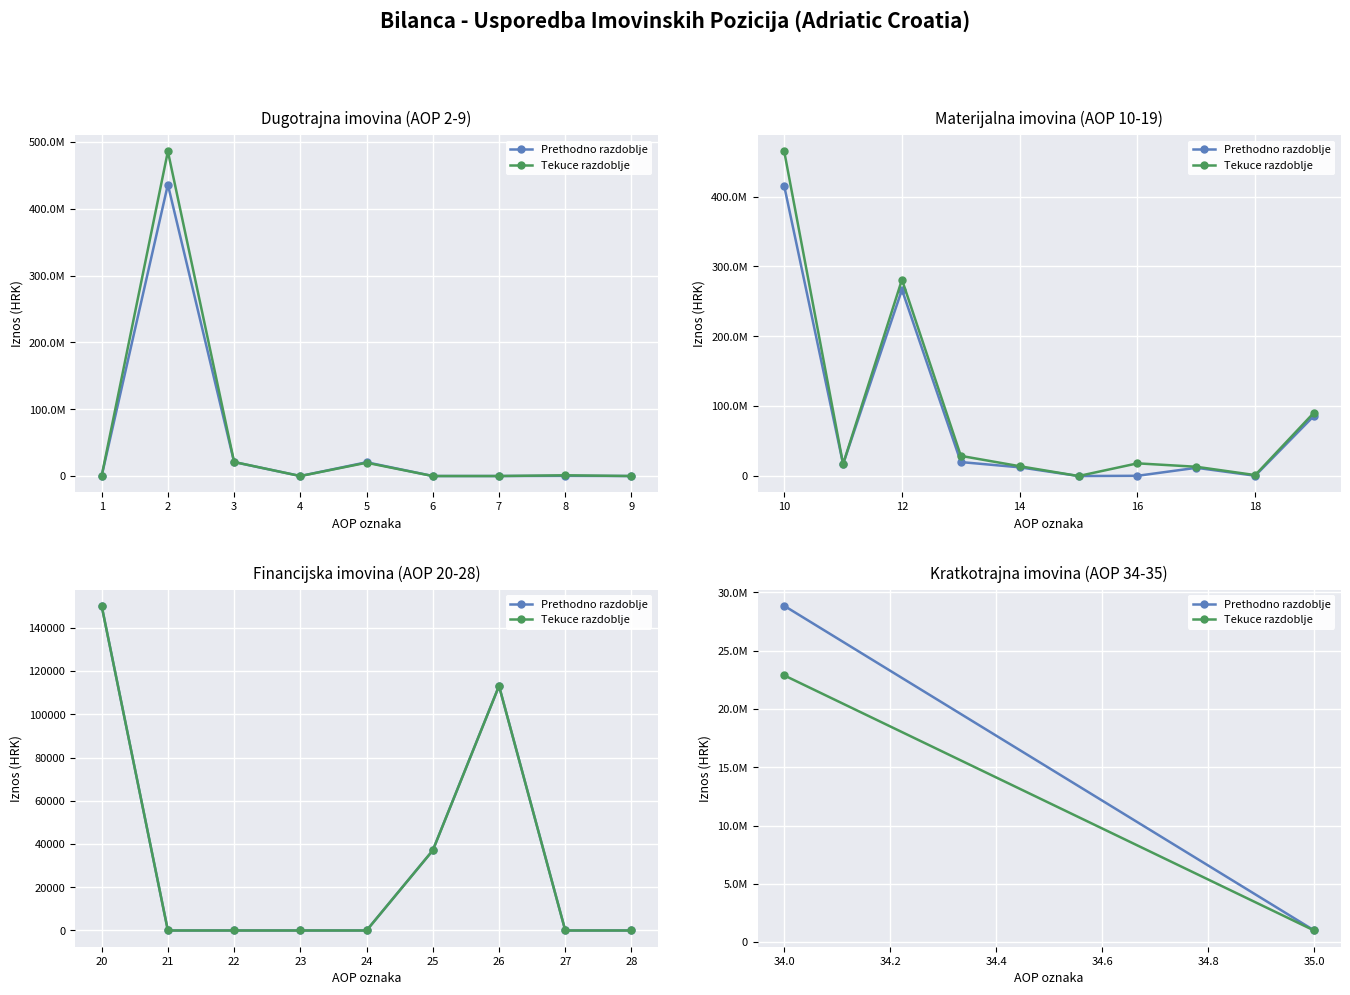

List the labels in order of Tekuce razdoblje value, largest first.

0, 1